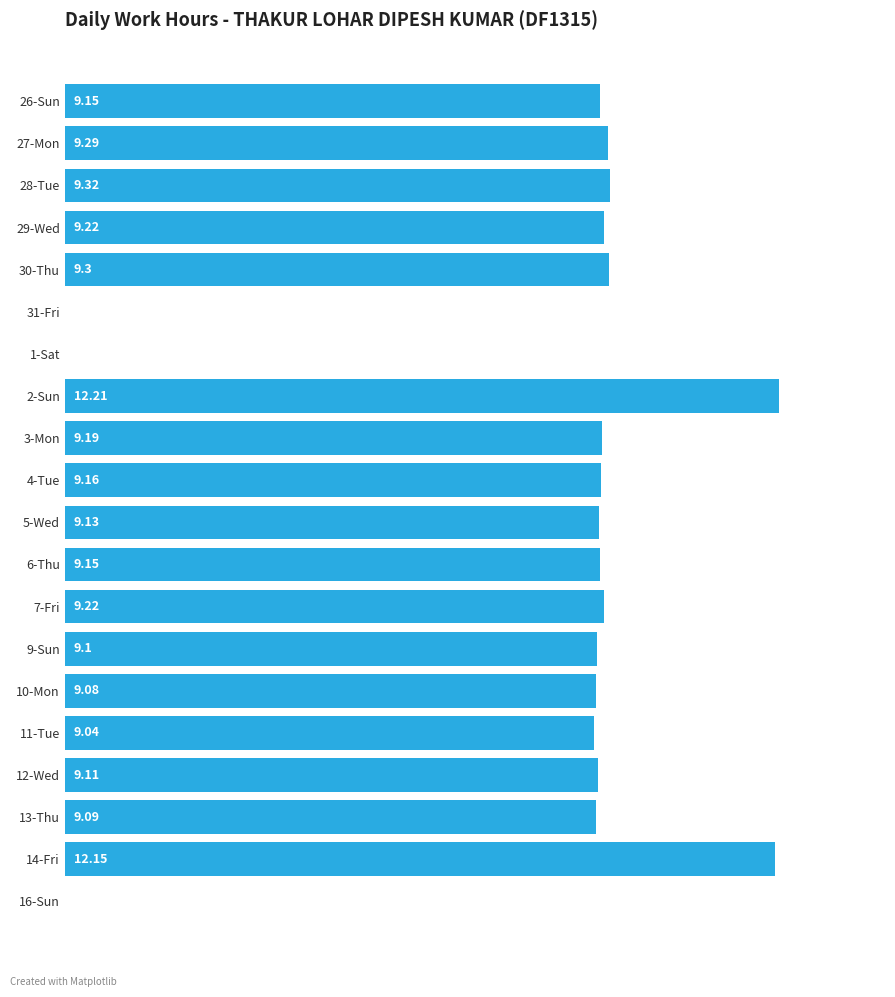

Which has a higher value, 5-Wed or 1-Sat?

5-Wed